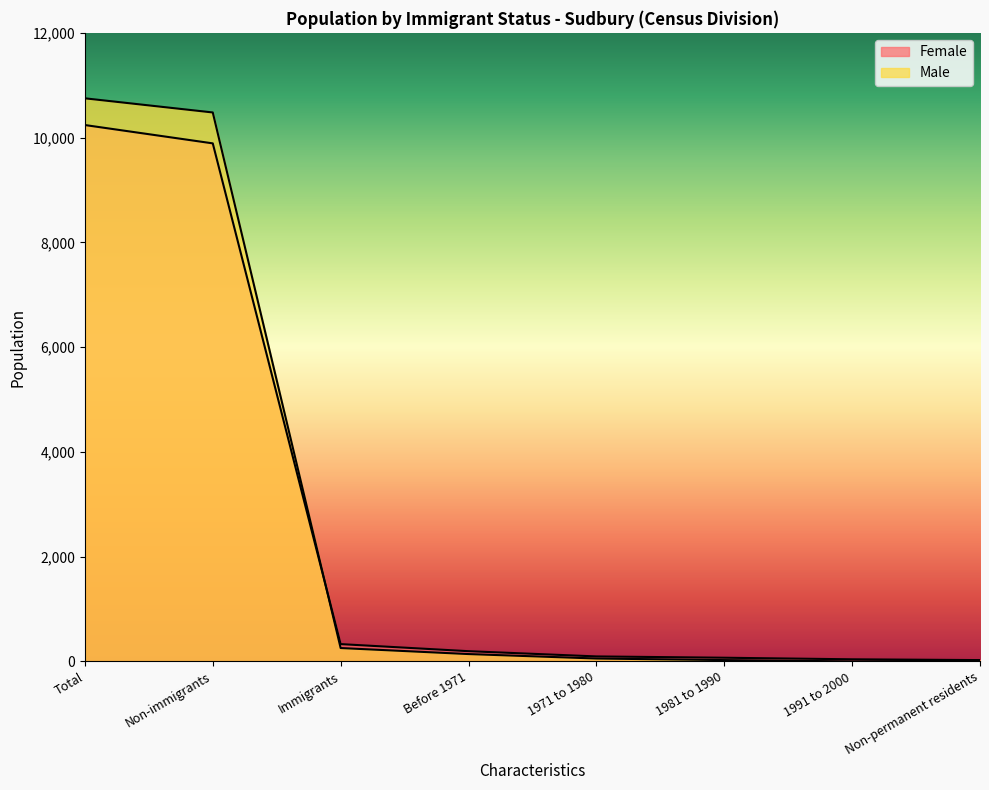

Reading right to left, transcribe all the data shown in this chart.

Female: 25	40	70	95	195	330	9890	10240
Male: 15	0	25	55	140	255	10480	10750